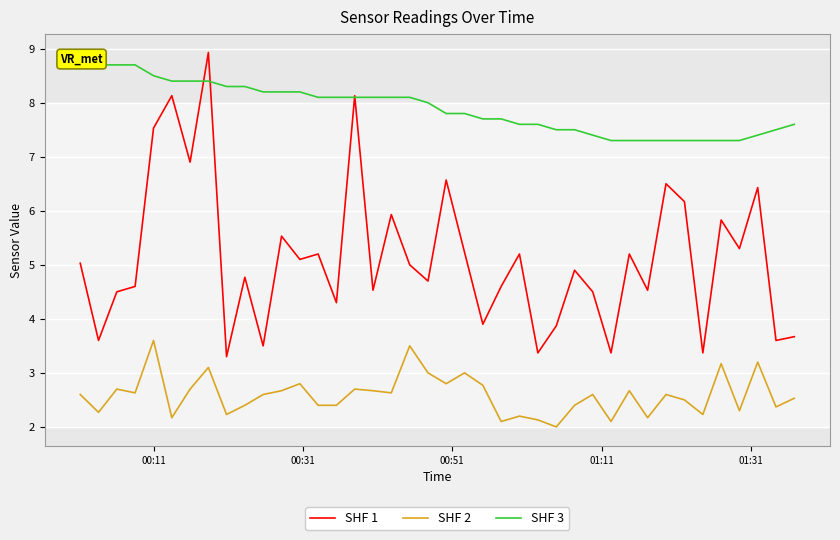

True or false: SHF 2 and SHF 1 cross at least once.

False